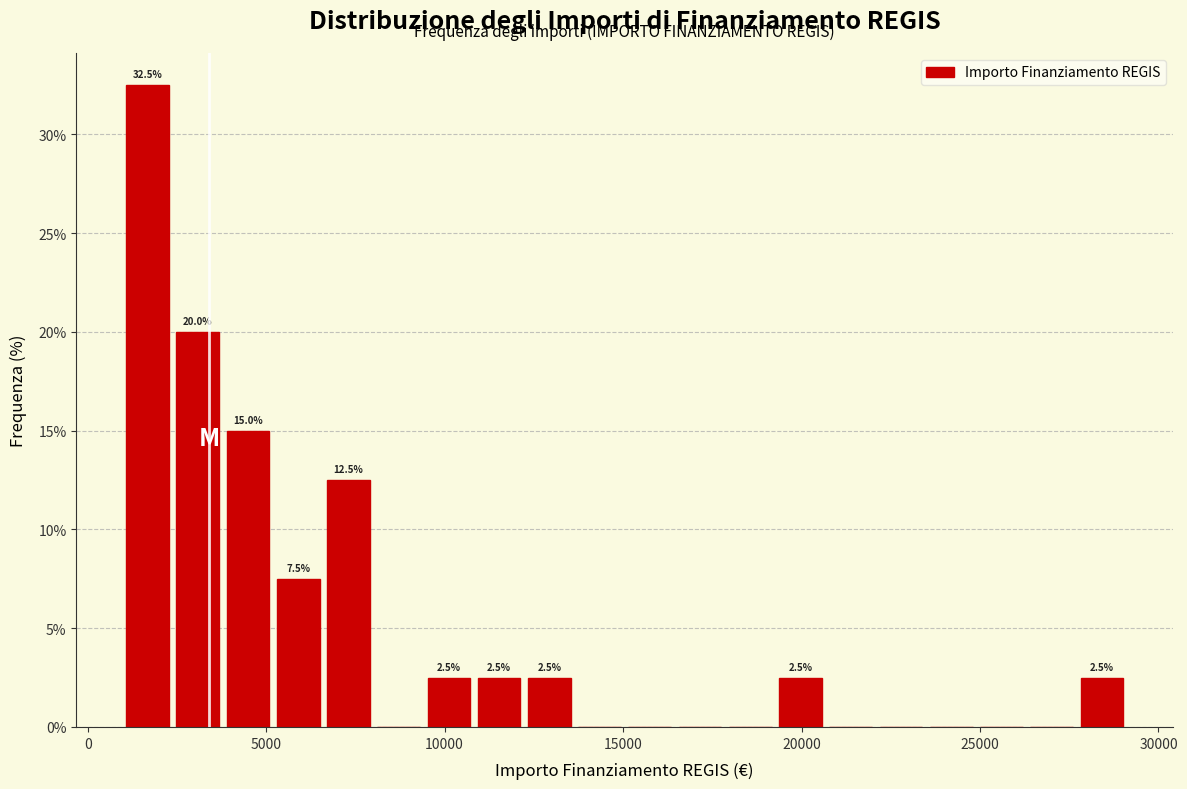

Around what value on the x-axis is the tallest bar? Give the approximate position of its centre, as read against the axis.

1500